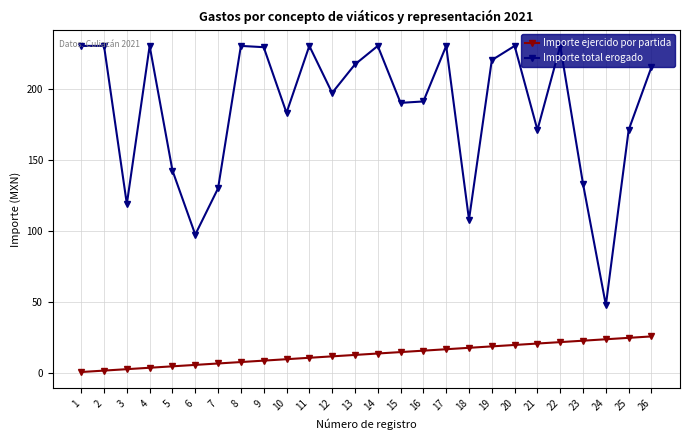

True or false: Importe total erogado and Importe ejercido por partida intersect in this chart.

False